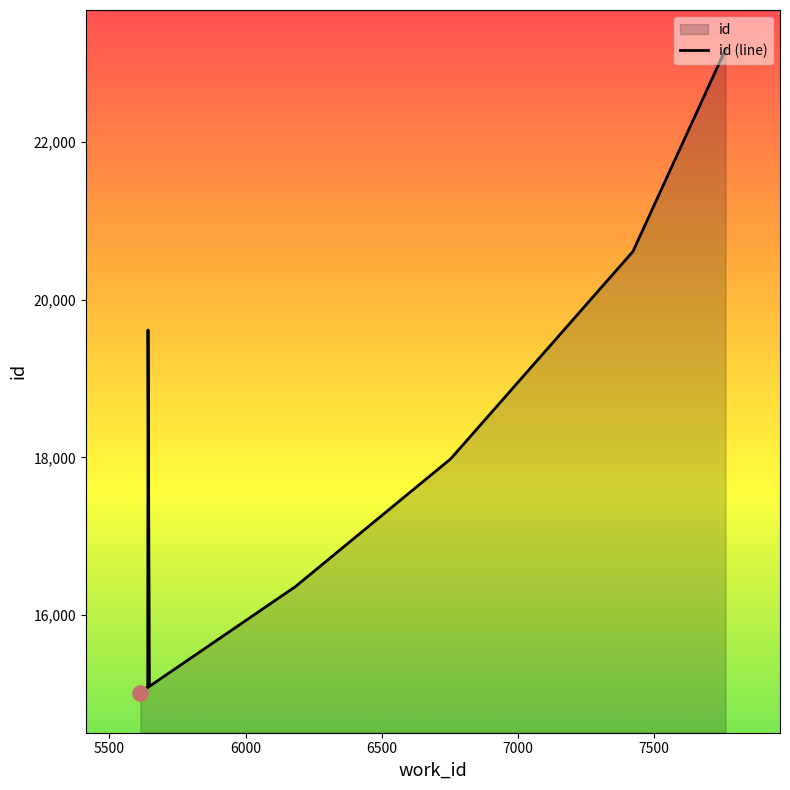

What is the difference between the maximum and minimum values?

8171